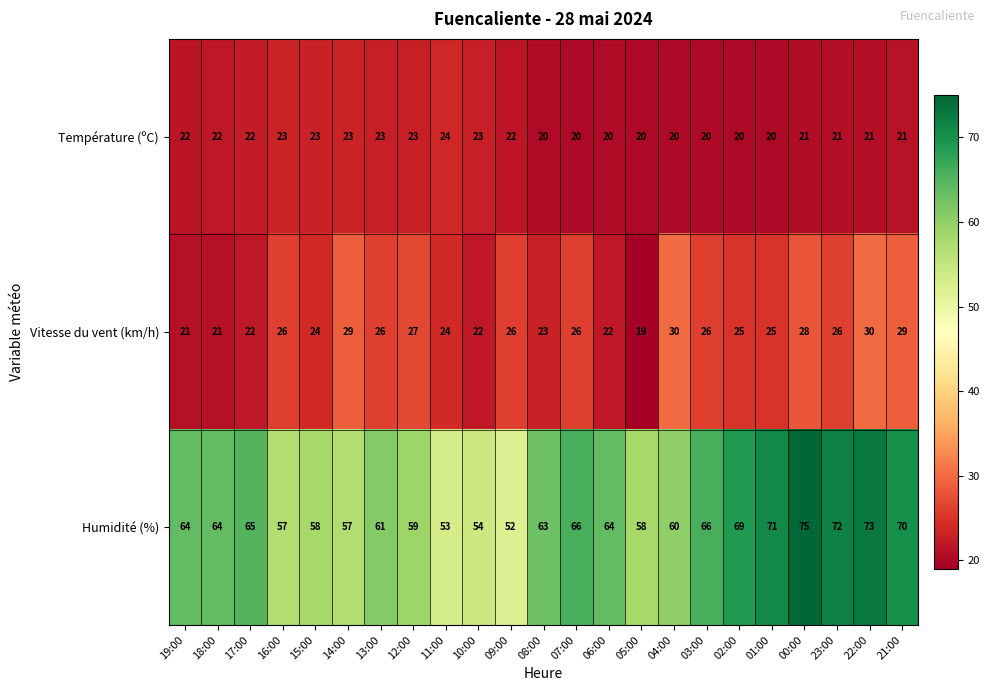

The value of Température (ºC) at 14:00 is 9. True or false?

False